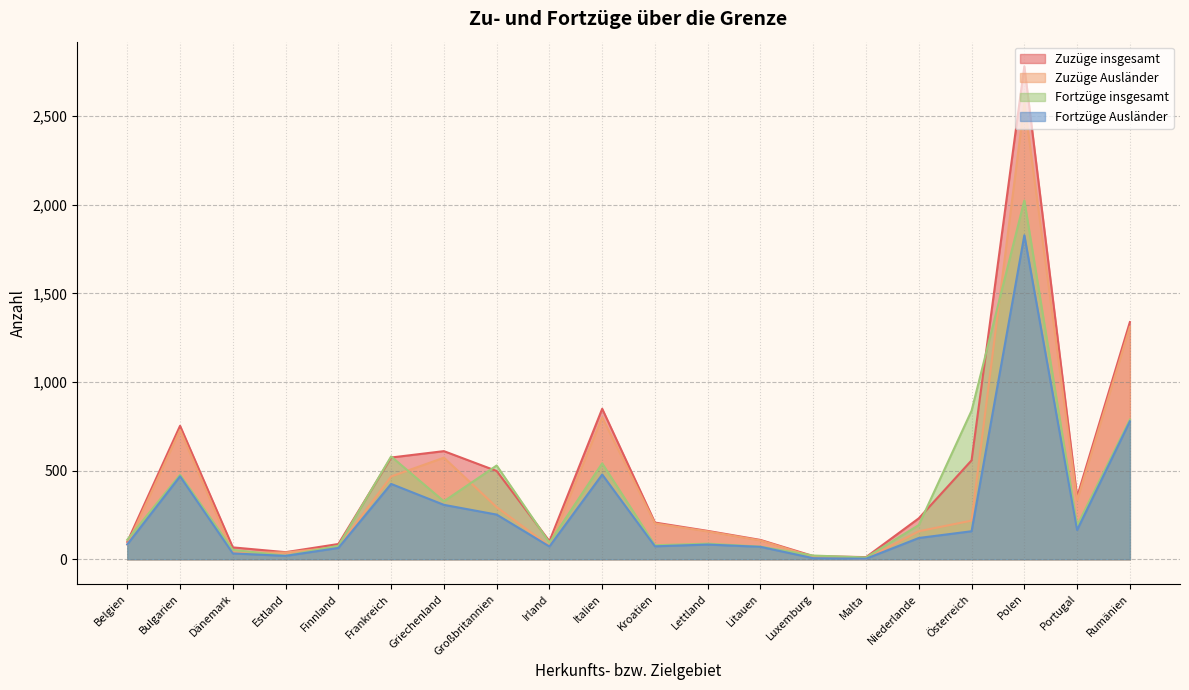

What is the label of the 5th point from the right?

Niederlande